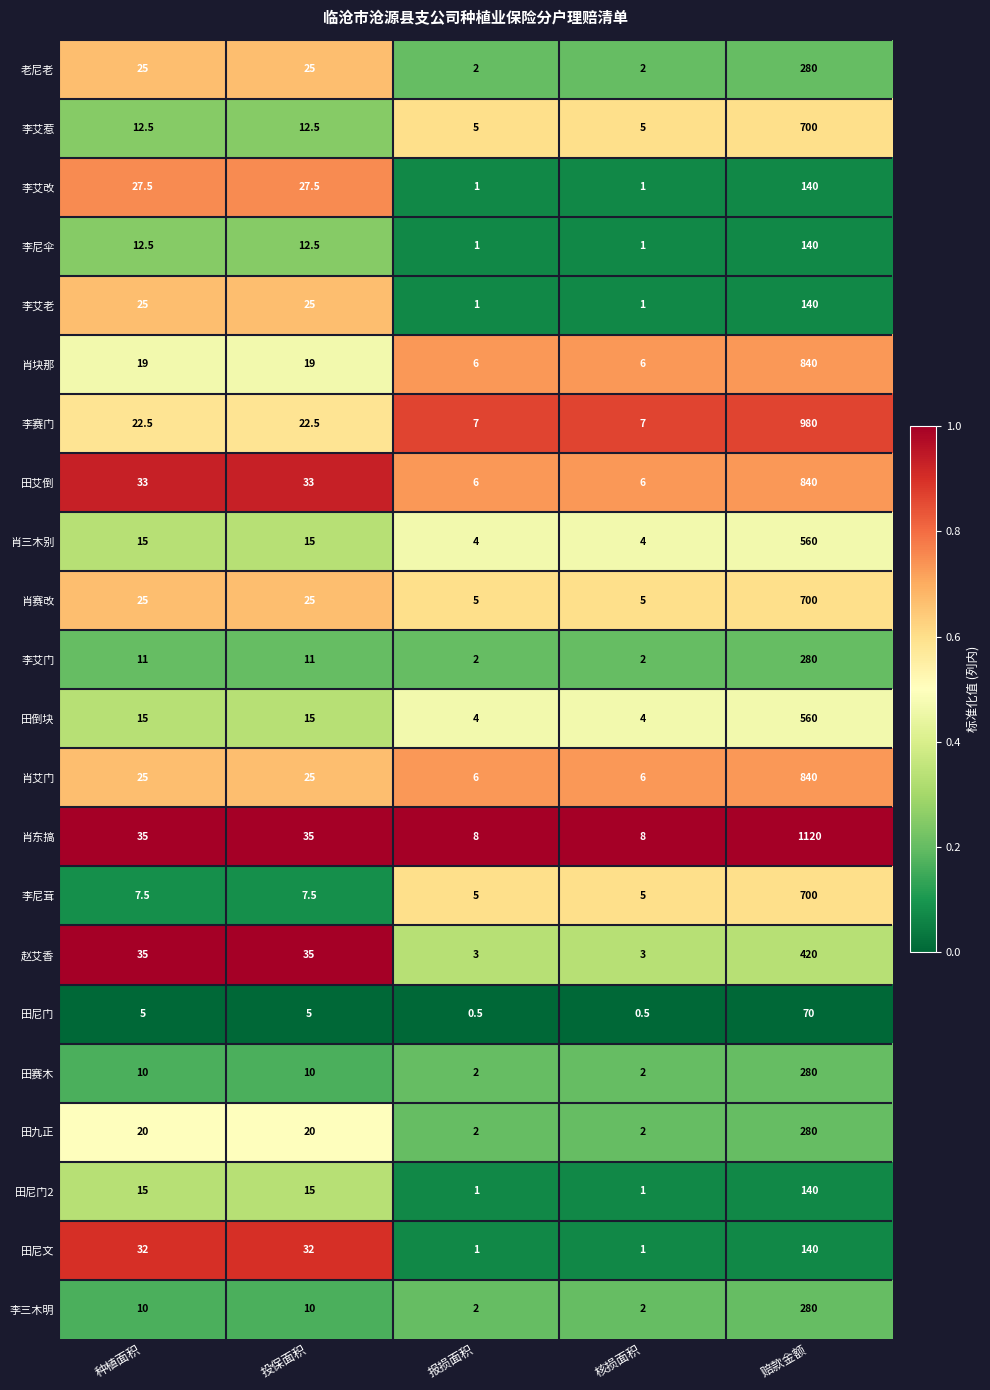

What value does the 田艾倒 series have at 投保面积?

33.0